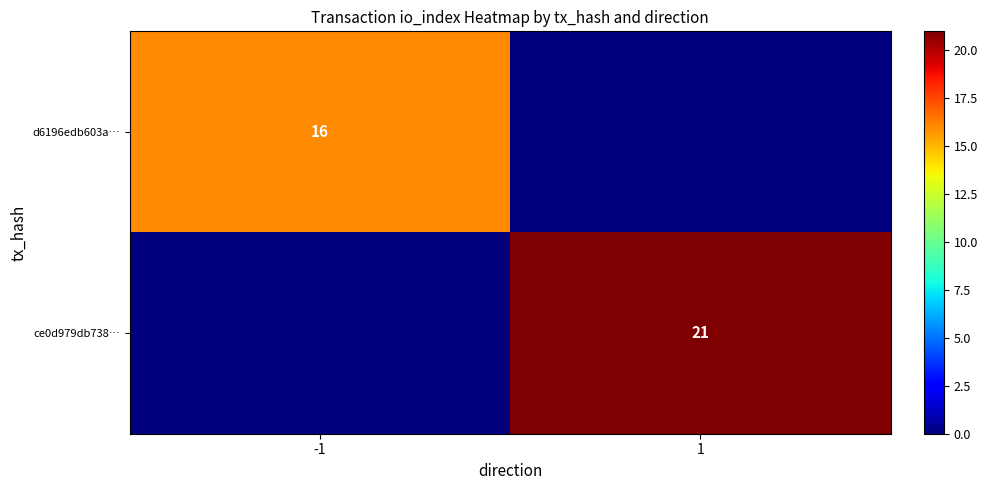

Which label corresponds to the smallest value in the chart?

1